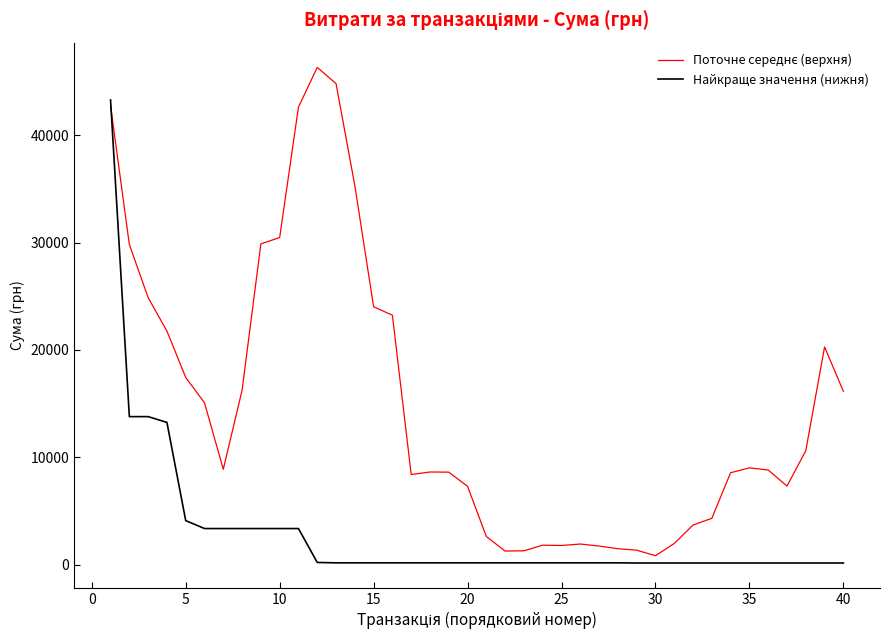

What is the difference between the maximum and minimum values in the Найкраще значення (нижня) series?

43144.3